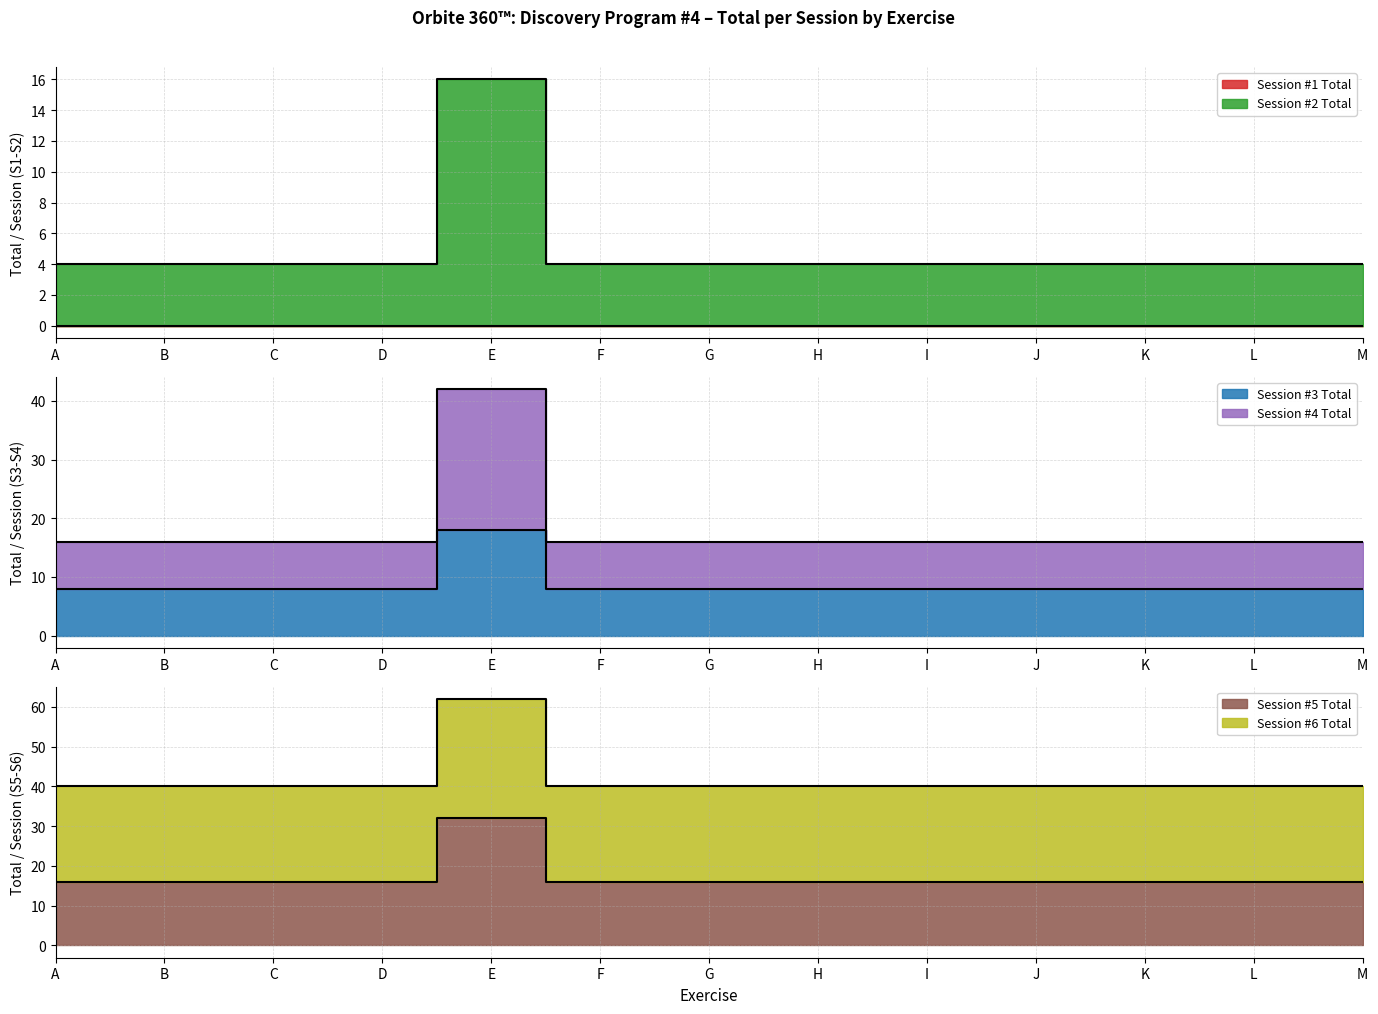

What is the spread (max minus min) of values at D?

40